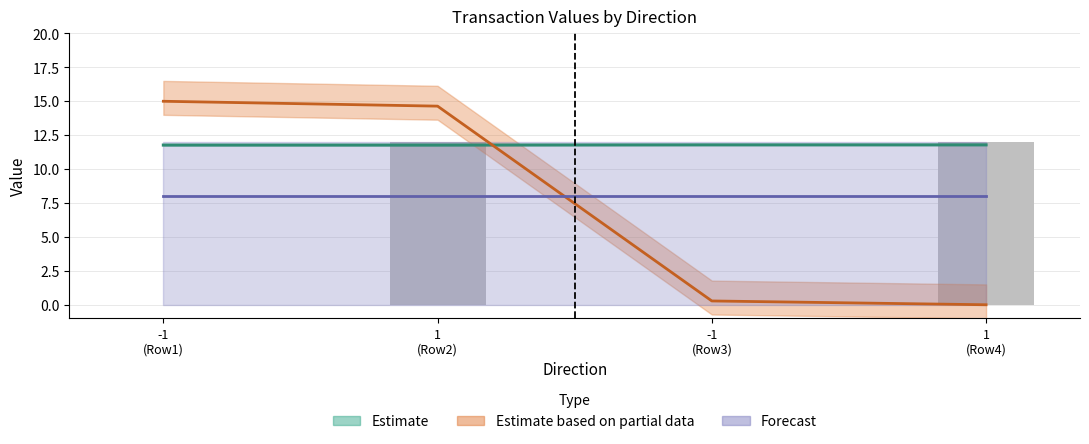

Are the bars horizontal?

No